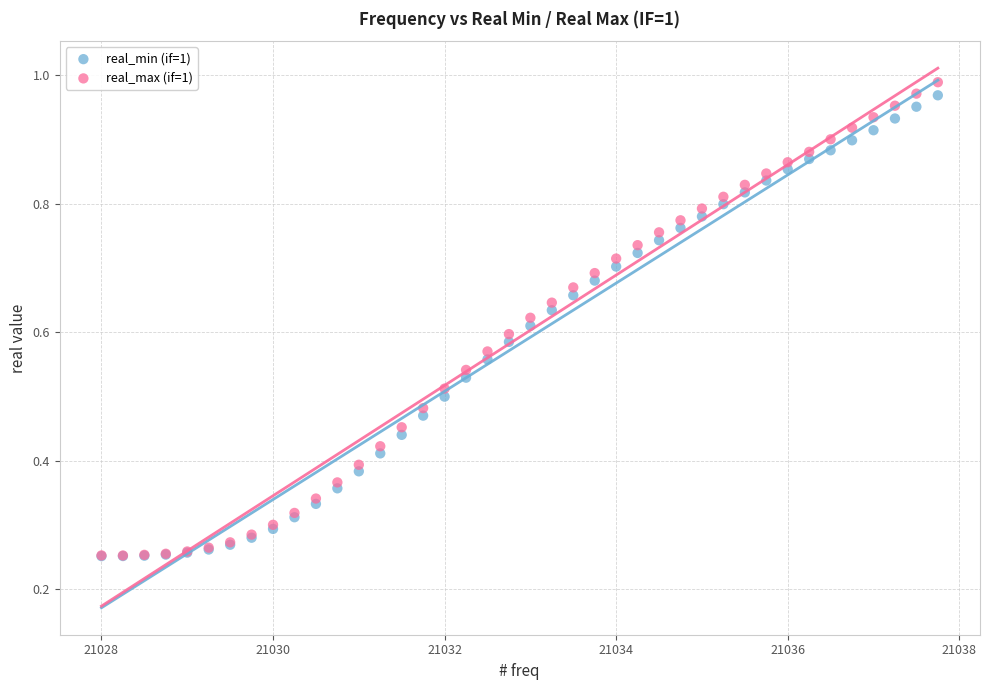

What are all the series names shown in the legend?

real_min (if=1), real_max (if=1)